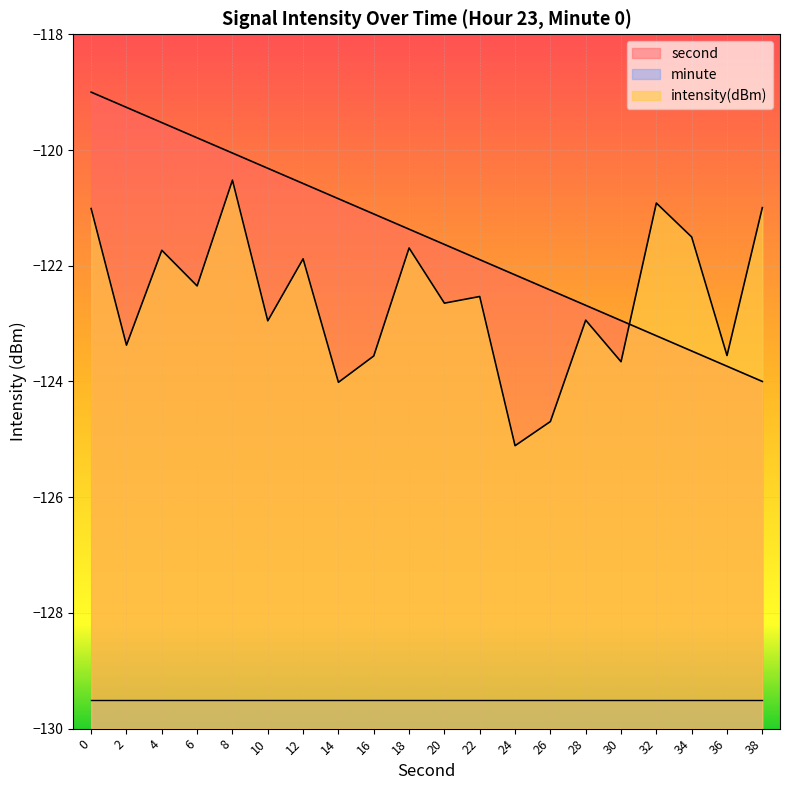

What is the smallest value displayed?

-129.5